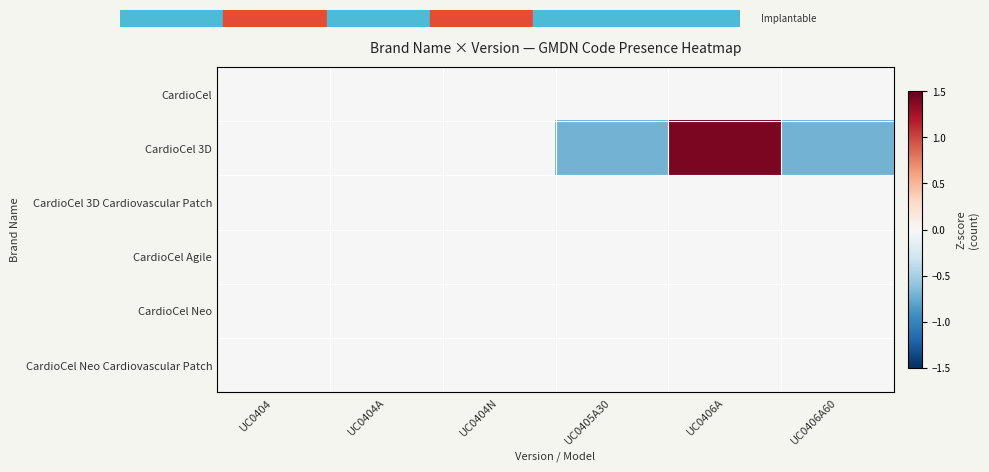

Rank the series by their maximum value, from lowest to highest.

CardioCel, CardioCel 3D Cardiovascular Patch, CardioCel Agile, CardioCel Neo, CardioCel Neo Cardiovascular Patch, CardioCel 3D